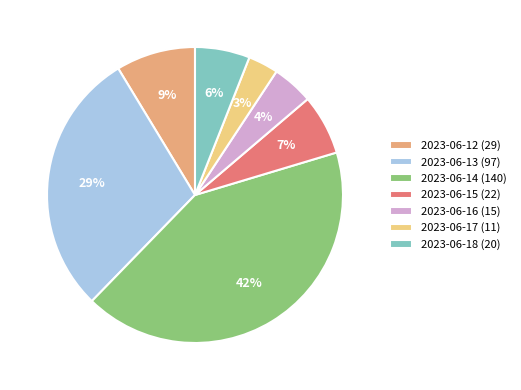

Combined, do 2023-06-14 (140) and 2023-06-18 (20) account for over 50%?

No